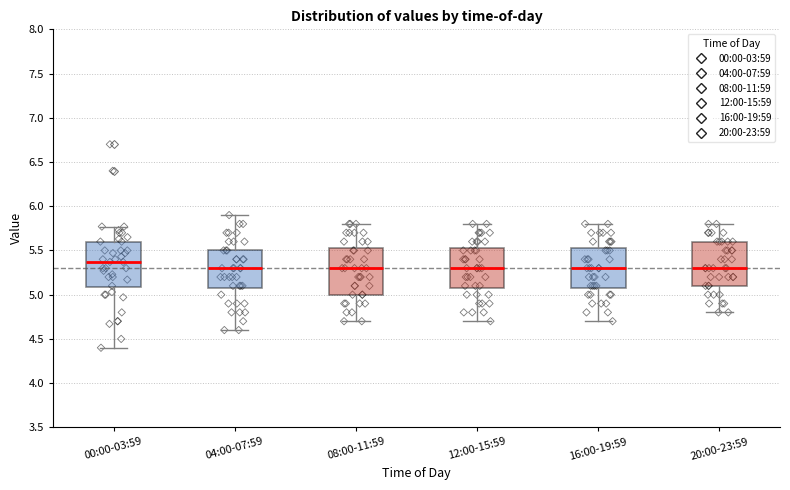

Reading left to right, read every box against the y-axis: the position of its median line, the range the box covers, and the ends of its whiskers. The values are not printed on the chart, so give them approximately, as read against the axis.

00:00-03:59: median 5.35, box 5.10 to 5.60, whiskers 4.40 to 5.75
04:00-07:59: median 5.30, box 5.10 to 5.50, whiskers 4.60 to 5.90
08:00-11:59: median 5.30, box 5.00 to 5.55, whiskers 4.70 to 5.80
12:00-15:59: median 5.30, box 5.10 to 5.55, whiskers 4.70 to 5.80
16:00-19:59: median 5.30, box 5.10 to 5.55, whiskers 4.70 to 5.80
20:00-23:59: median 5.30, box 5.10 to 5.60, whiskers 4.80 to 5.80